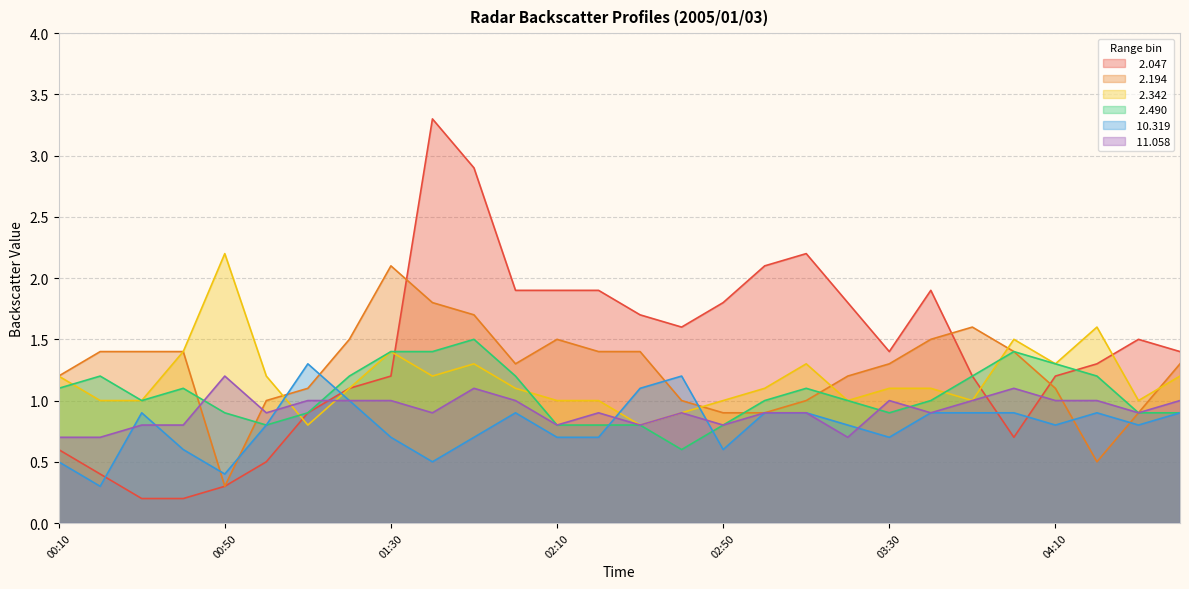

How many intersections are there between  11.058 and   2.194?

3